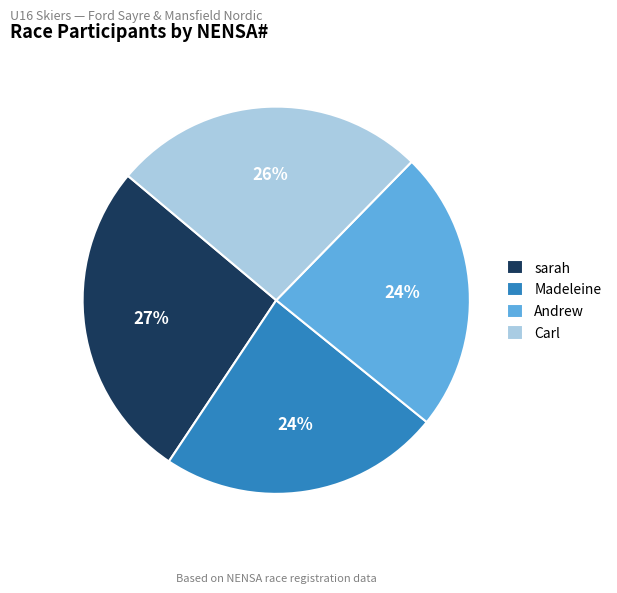

Is it true that Andrew is 24% of the pie?

True